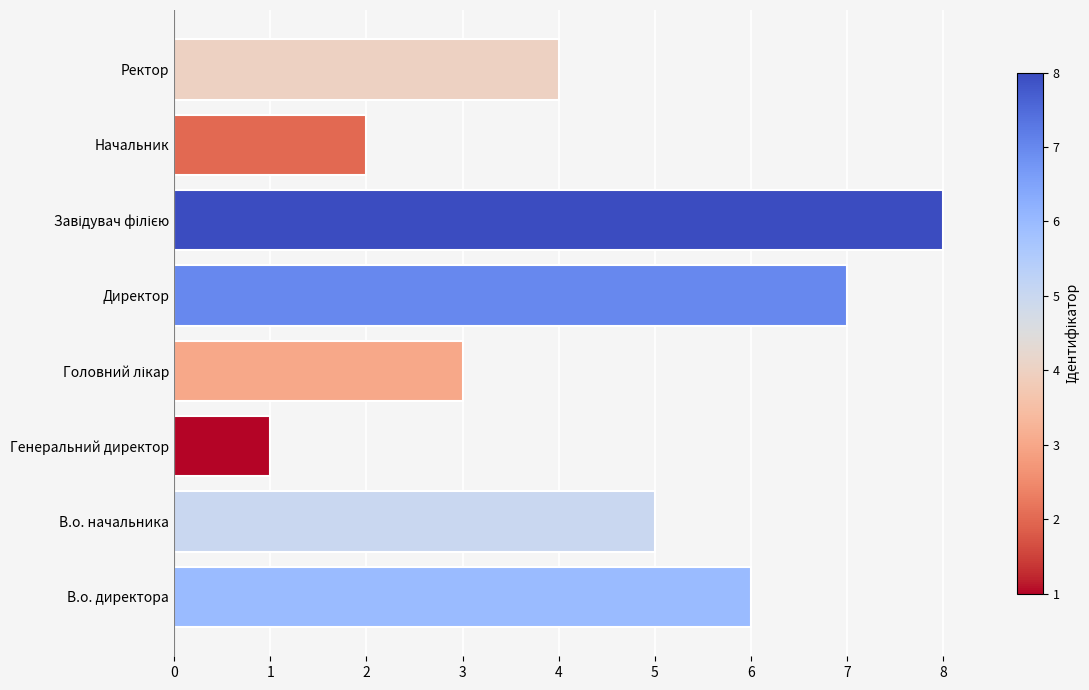

How many data points does each series have?

8